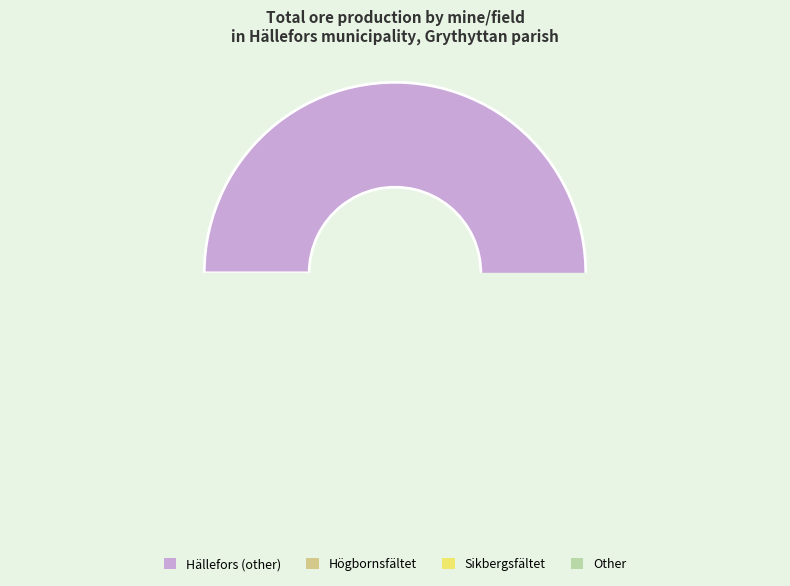

Which category has the biggest portion of the pie?

Hällefors (other)